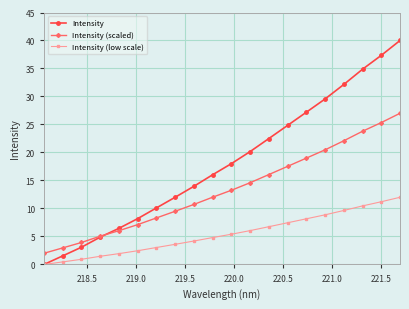

What is the value of the Intensity (scaled) point at the 11th from the left?

13.3